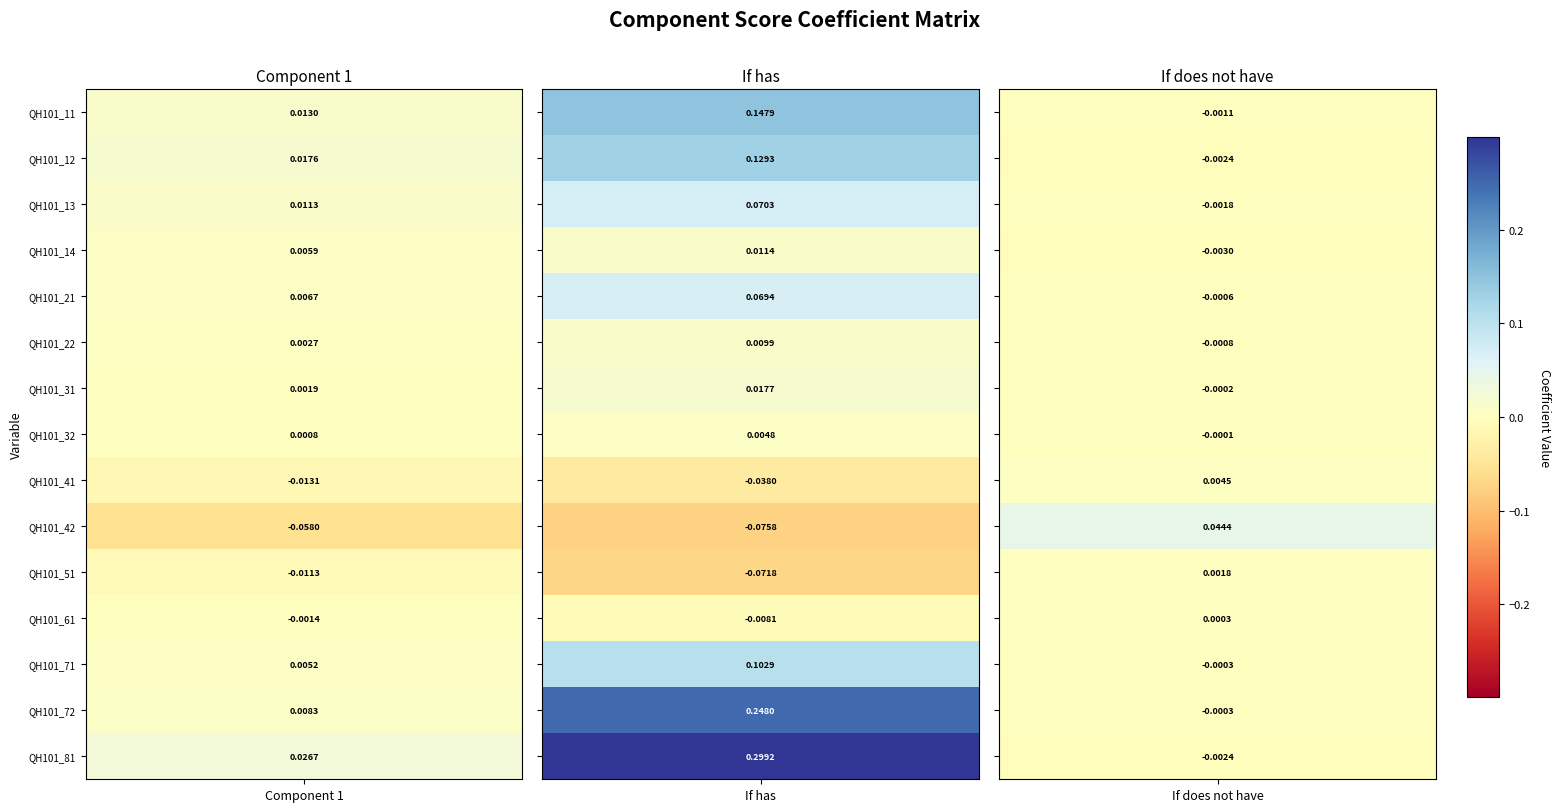

The QH101_51 series shows -0.1 at QH101_12. True or false?

True